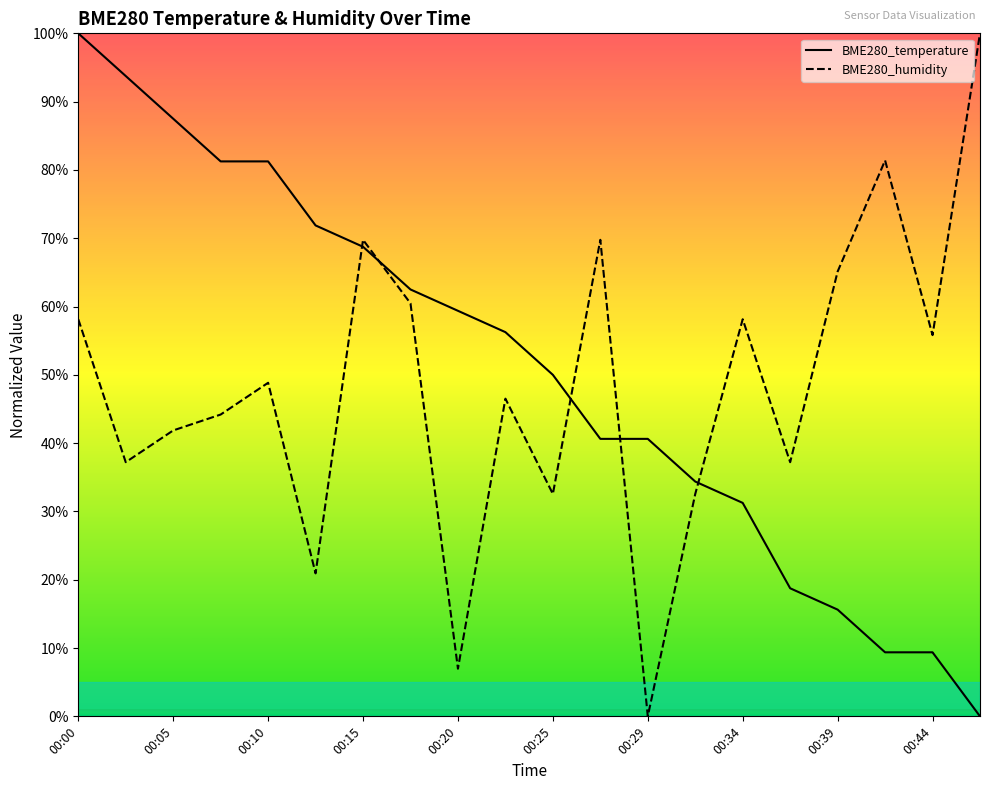

Count the number of data series in this chart.

2